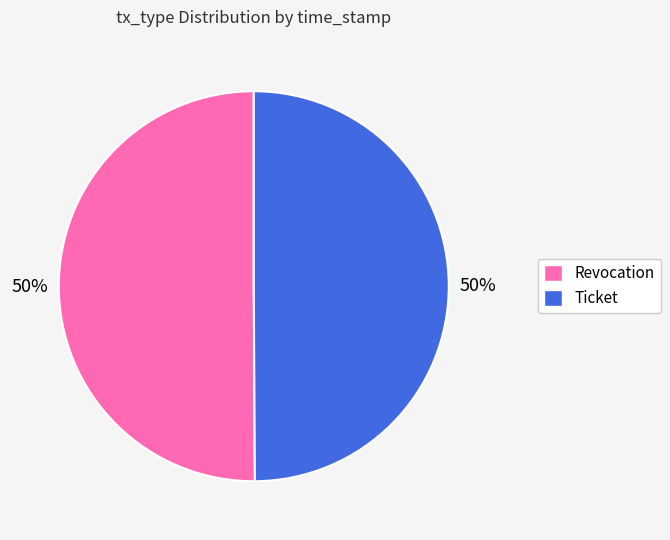

To the nearest percent, what percentage of the pie is Ticket?

50%